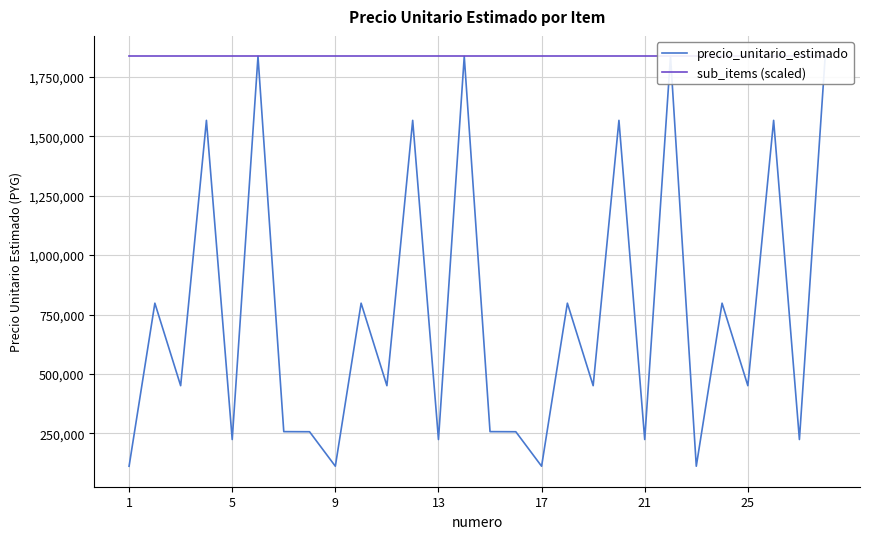

What is the minimum value for sub_items (scaled)?

1836226